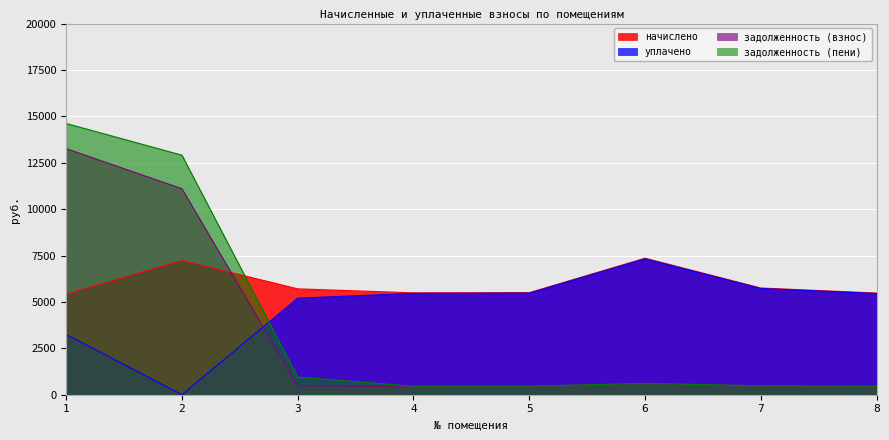

True or false: начислено has a value of 5500.4 at 5.

True